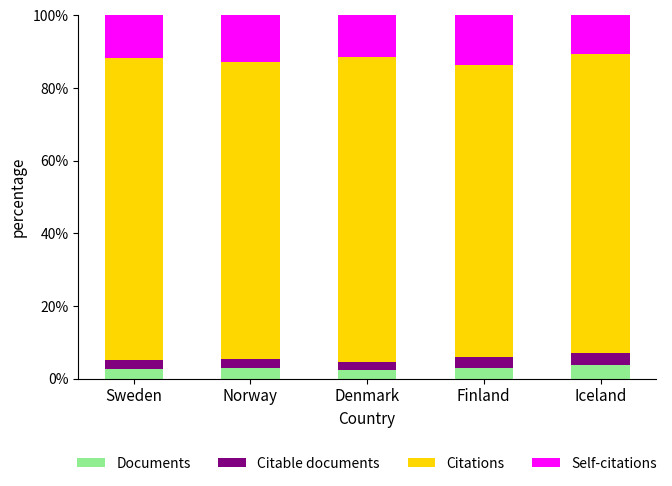

What is the highest value of the Documents series?

3.6